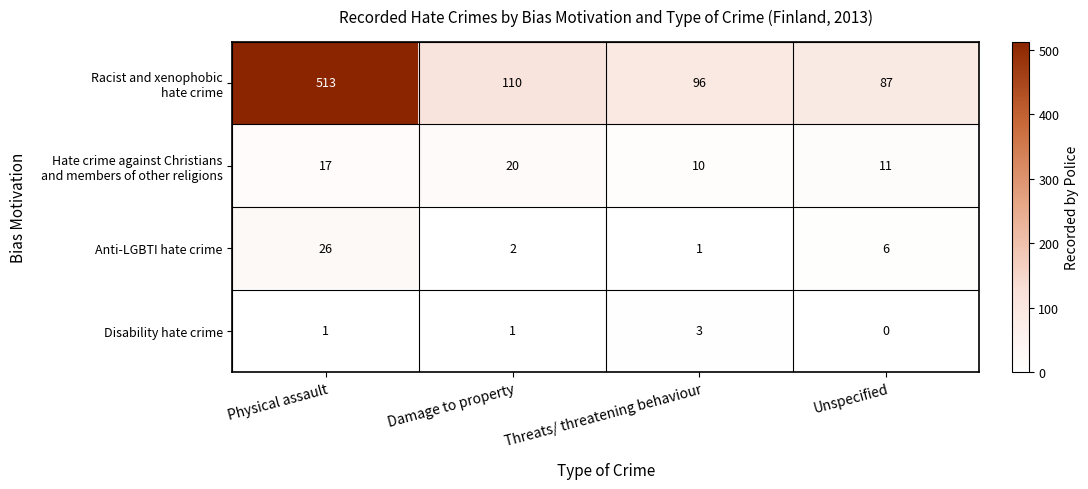

Rank the categories by Anti-LGBTI hate crime value from highest to lowest.

Physical assault, Unspecified, Damage to property, Threats/ threatening behaviour